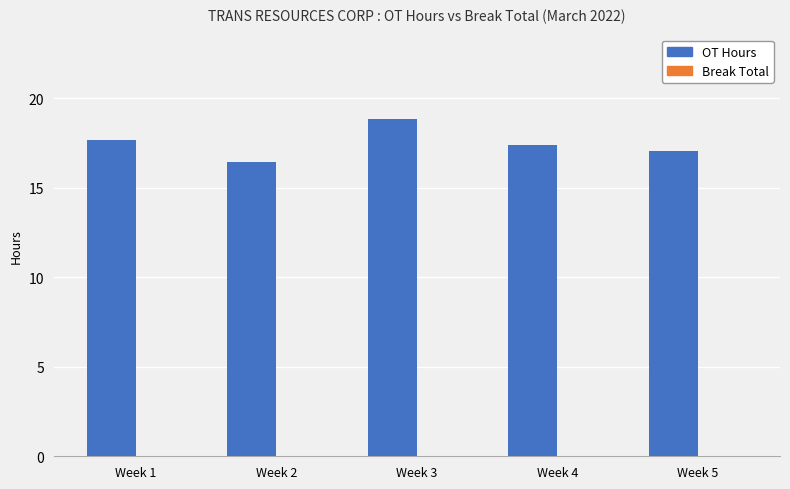

What value does the data have at Week 5?

17.1